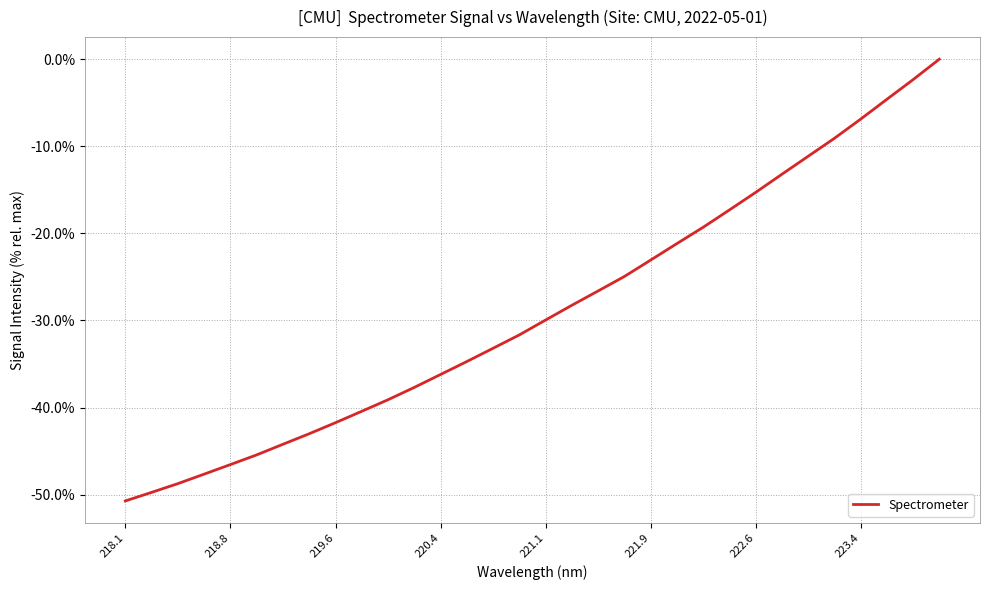

What is the smallest value displayed?

-50.7